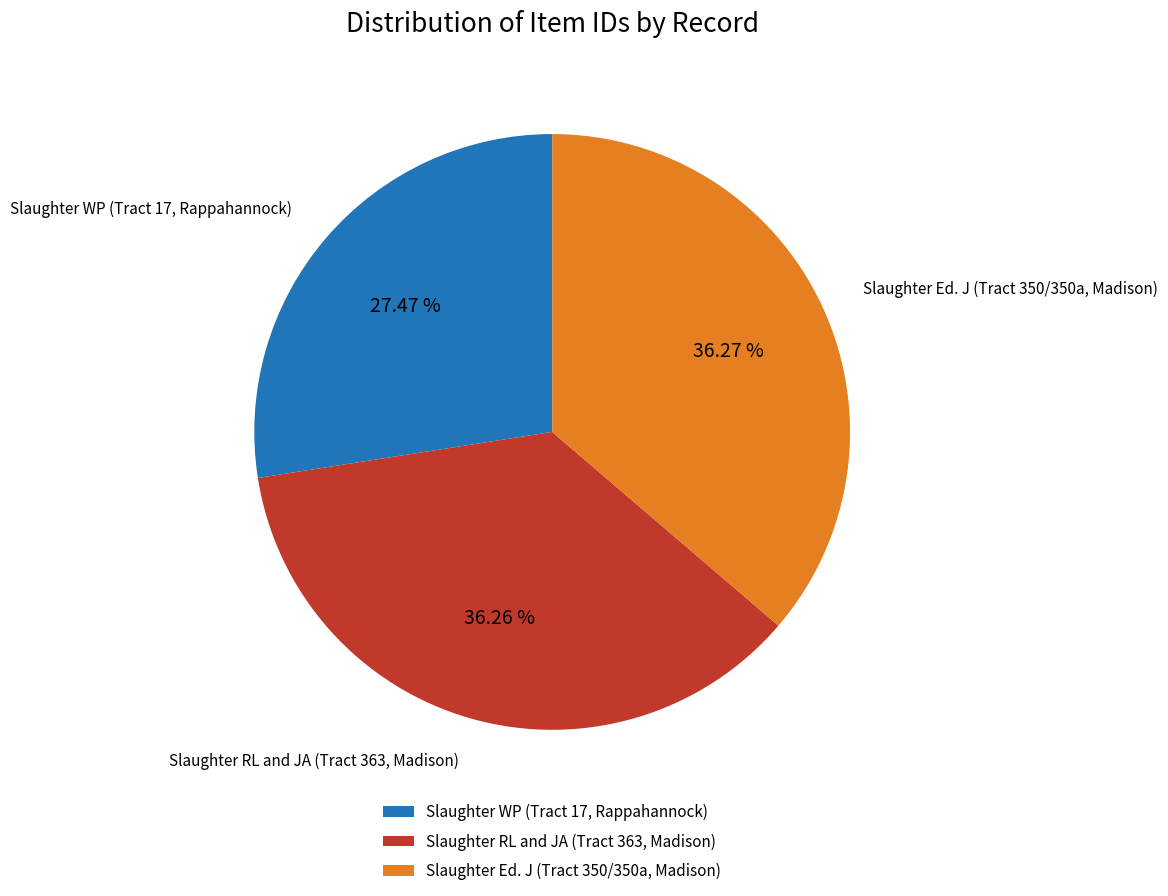

What is the ratio of the value at Slaughter Ed. J (Tract 350/350a, Madison) to the value at Slaughter RL and JA (Tract 363, Madison)?

1.0